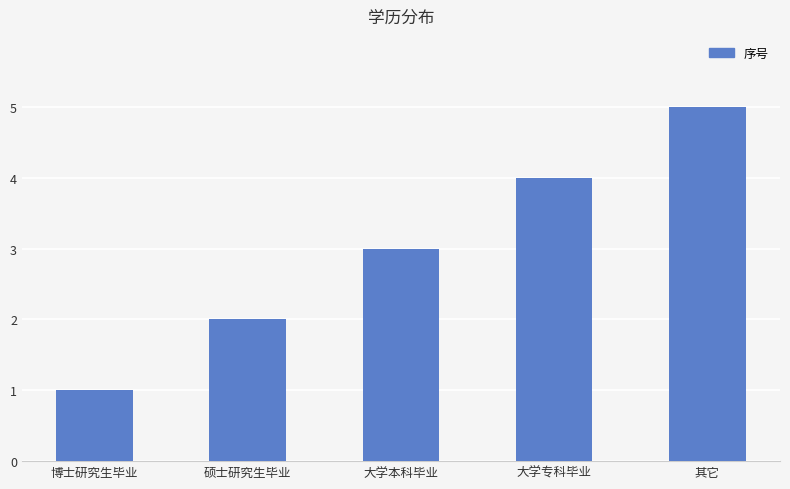

List the labels in order of value, smallest first.

博士研究生毕业, 硕士研究生毕业, 大学本科毕业, 大学专科毕业, 其它